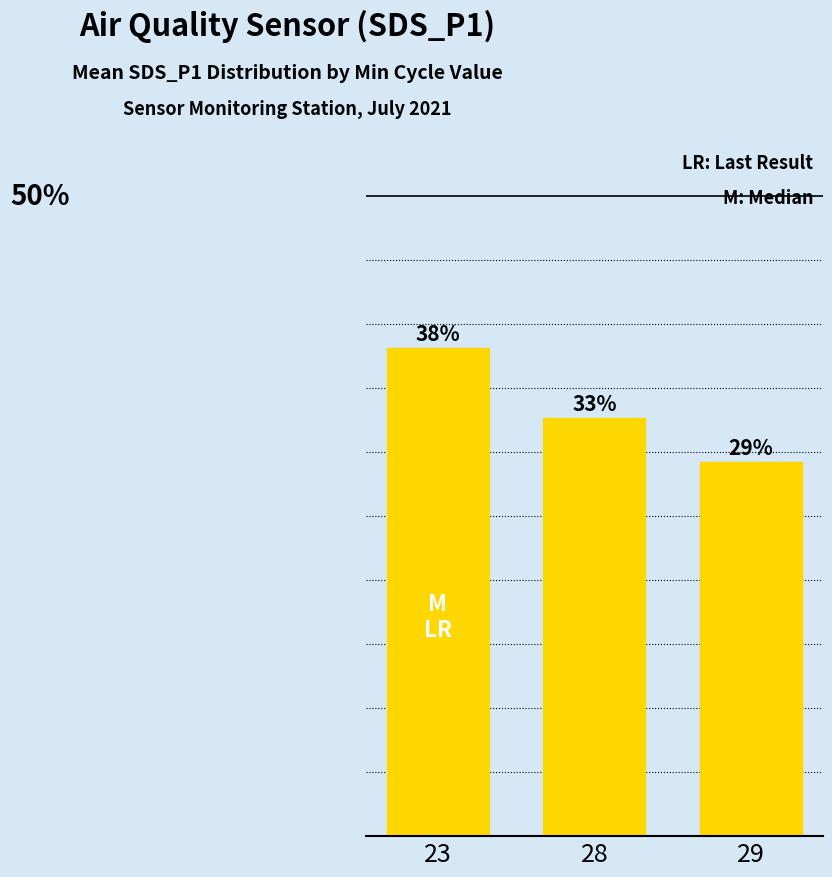

What is the difference between the values at 23 and 29?

8.9